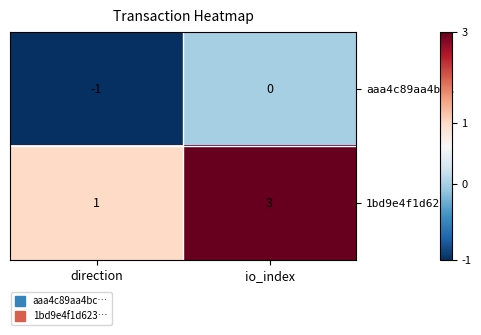

Rank the series by their average value, from lowest to highest.

aaa4c89aa4bc…, 1bd9e4f1d623…